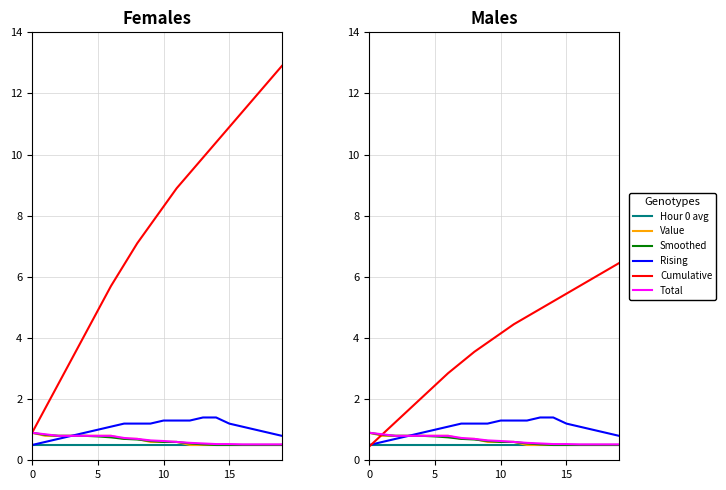

At which label does Rising first exceed 1?

6